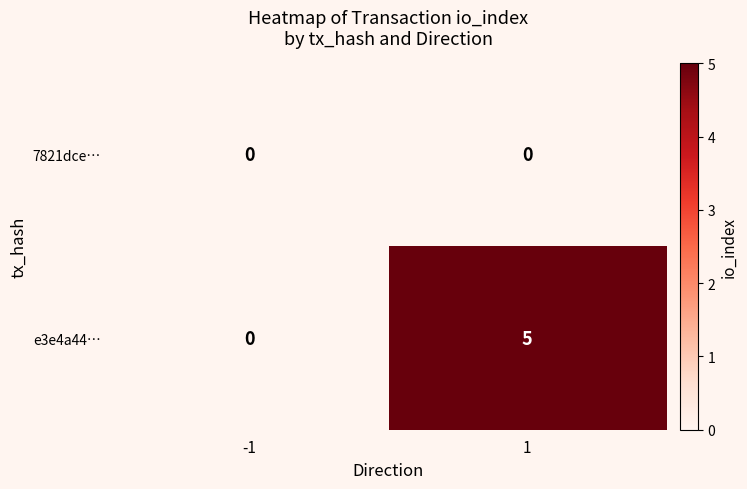

Which series has the largest total across all categories?

e3e4a44…